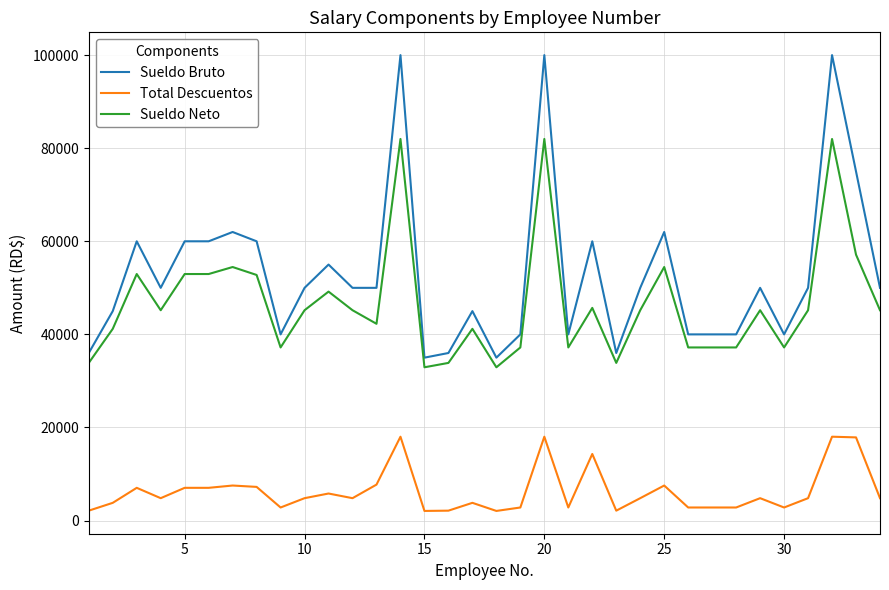

True or false: Total Descuentos and Sueldo Neto intersect in this chart.

False